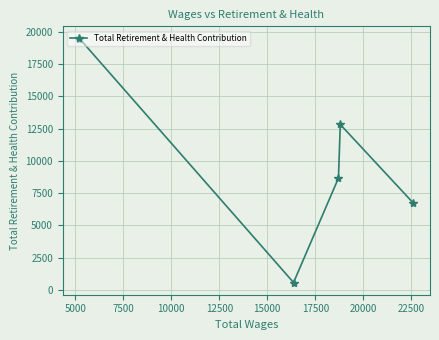

How many interior local peaks (higher than both neighbors) does the data have?

1